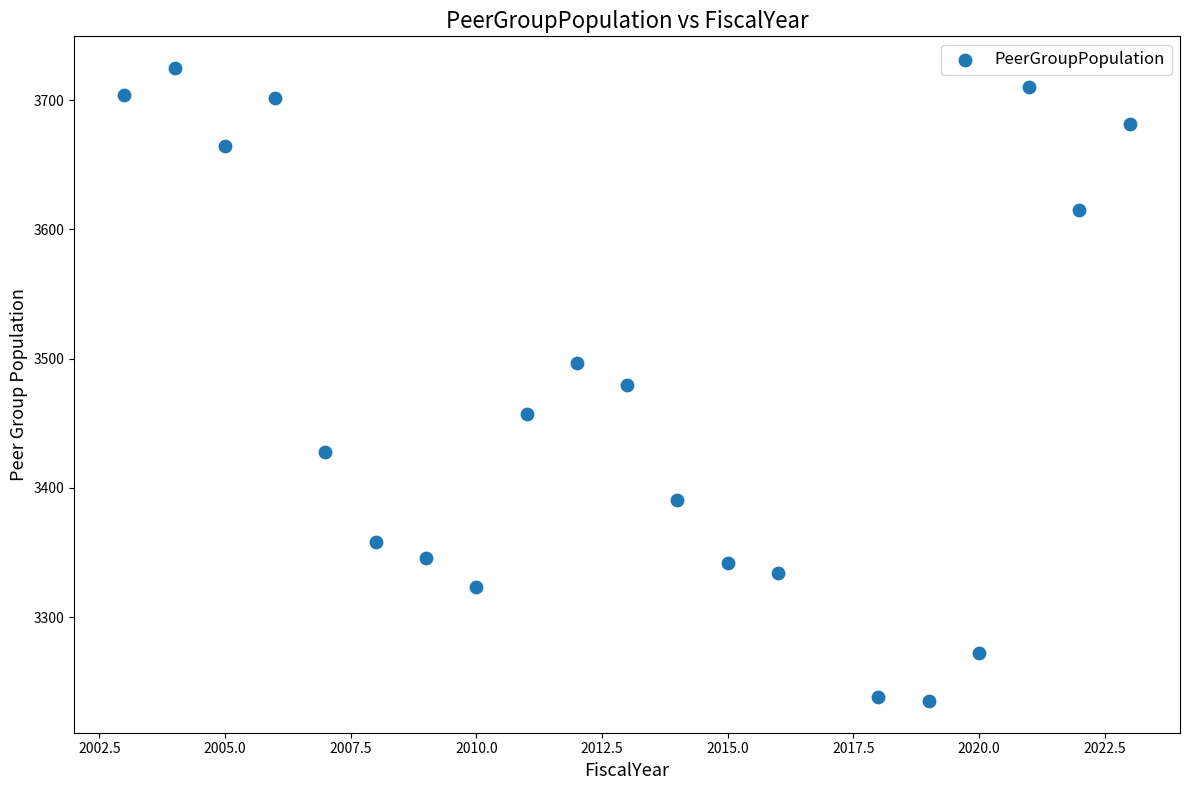

What is the range of Y values (max minus min)?

490